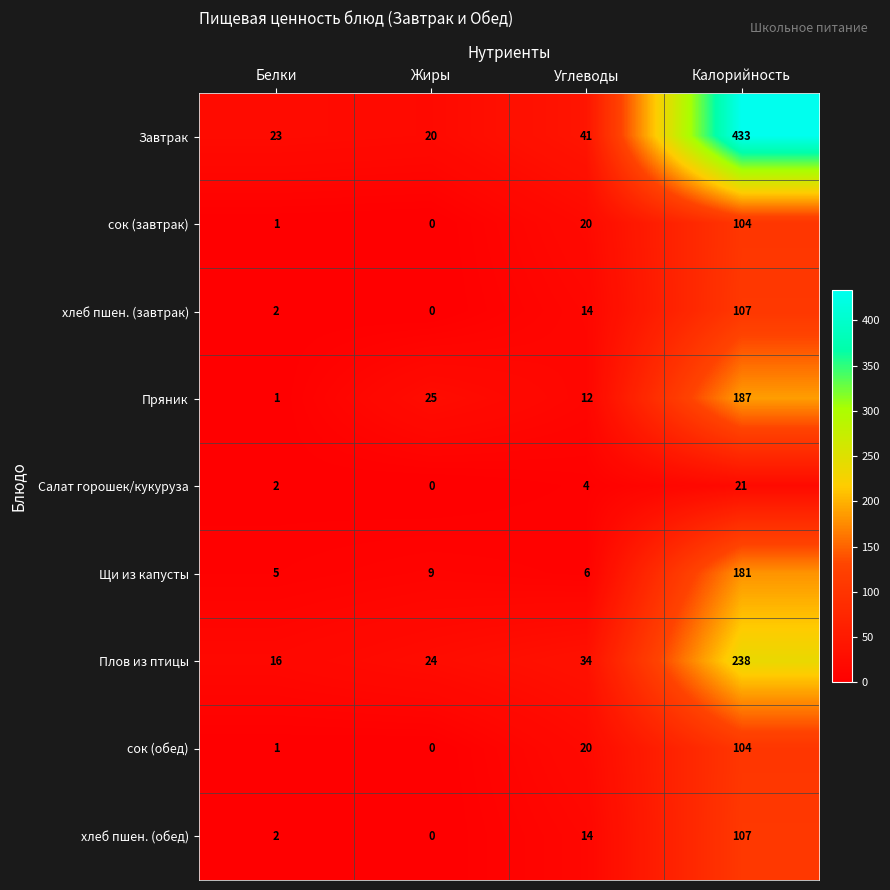

What is the sum of the Пряник values at Жиры and Калорийность?

212